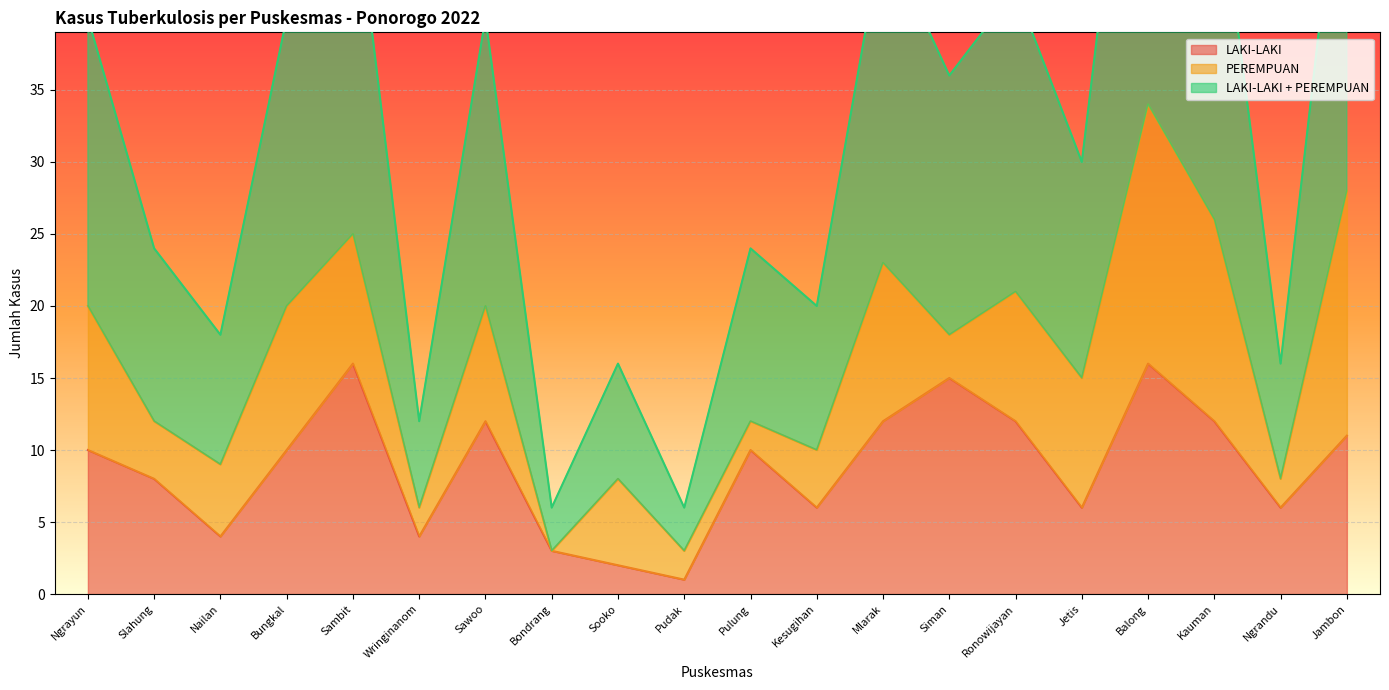

Rank the categories by LAKI-LAKI value from highest to lowest.

Sambit, Balong, Siman, Sawoo, Mlarak, Ronowijayan, Kauman, Jambon, Ngrayun, Bungkal, Pulung, Slahung, Kesugihan, Jetis, Ngrandu, Nailan, Wringinanom, Bondrang, Sooko, Pudak